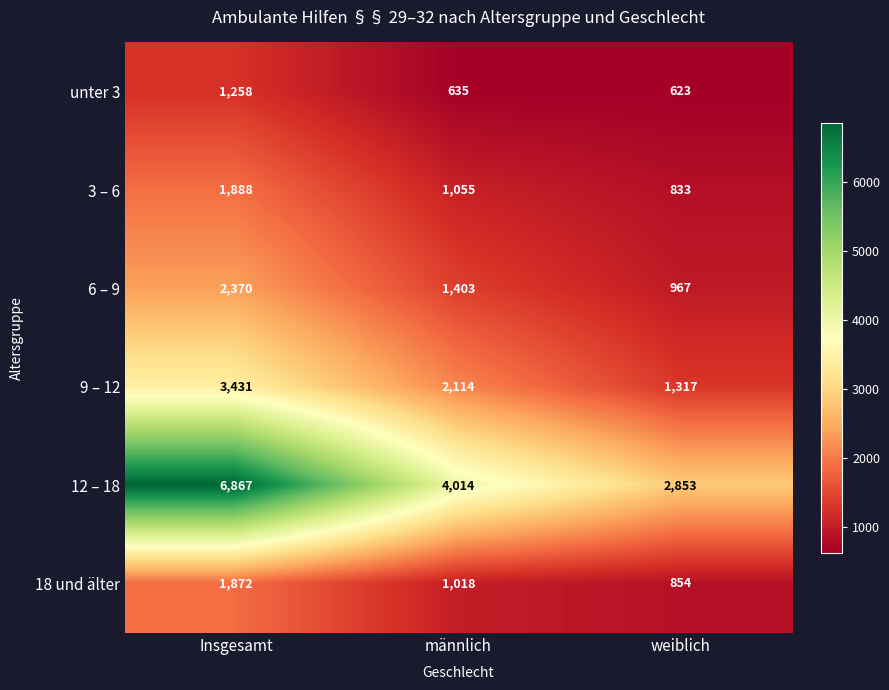

How many distinct data groups are displayed?

6